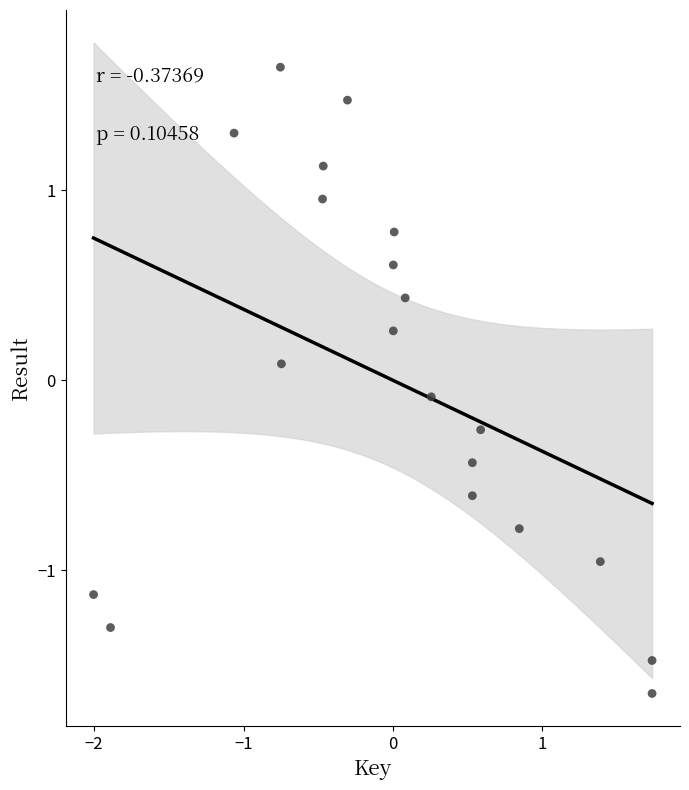

What is the range of Y values (max minus min)?

3.3